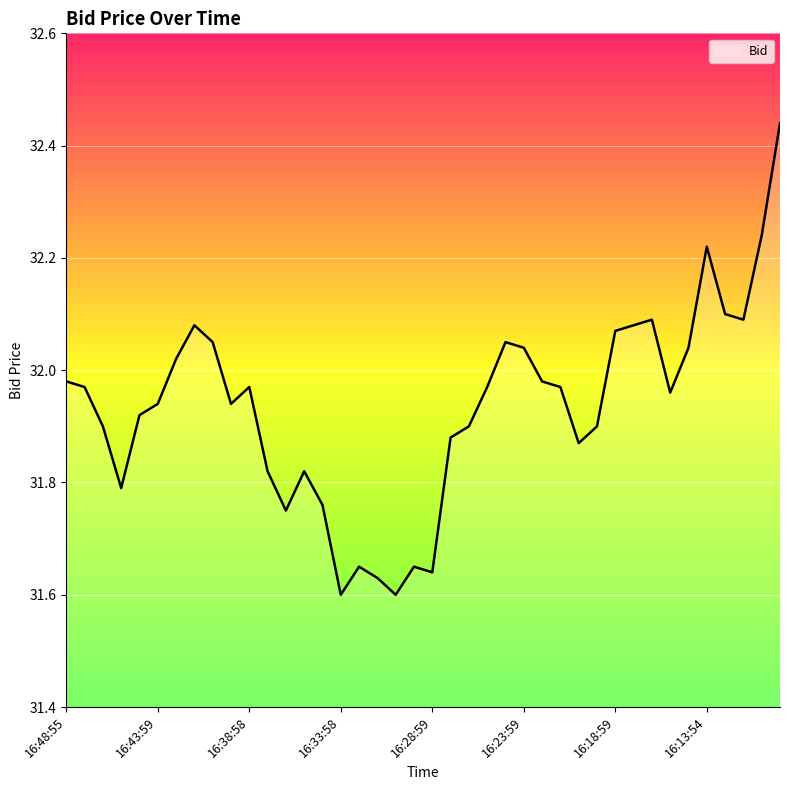

What is the difference between the maximum and minimum values?

0.8